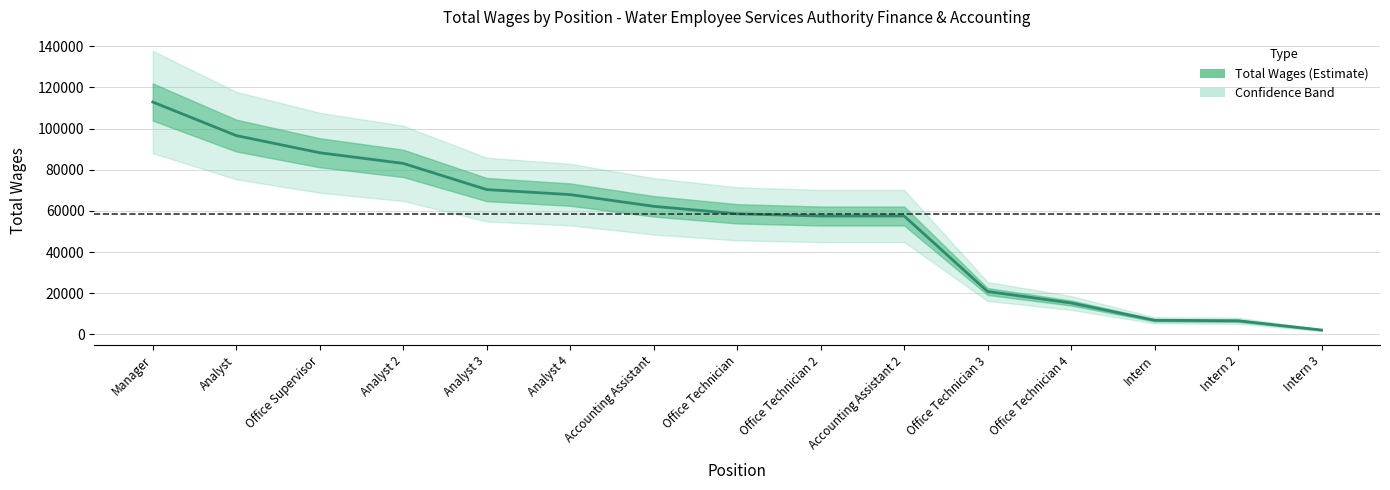

What is the greatest value displayed?

112905